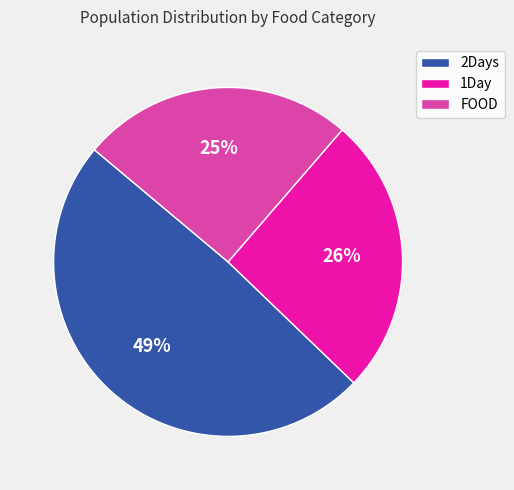

The FOOD slice represents 18% of the pie. True or false?

False